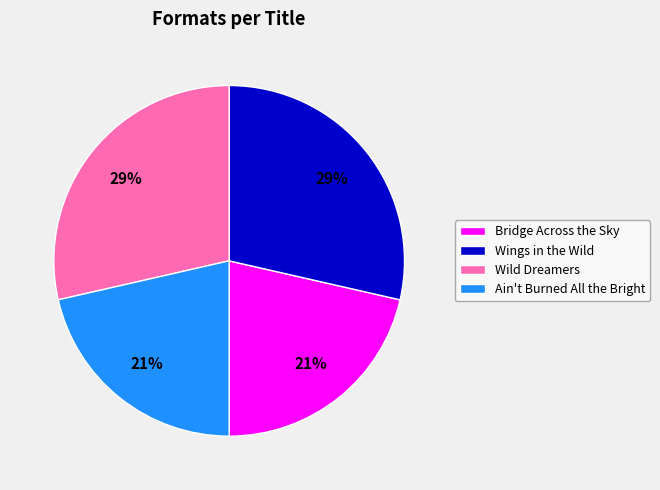

Is there any slice that represents more than half of the pie?

No